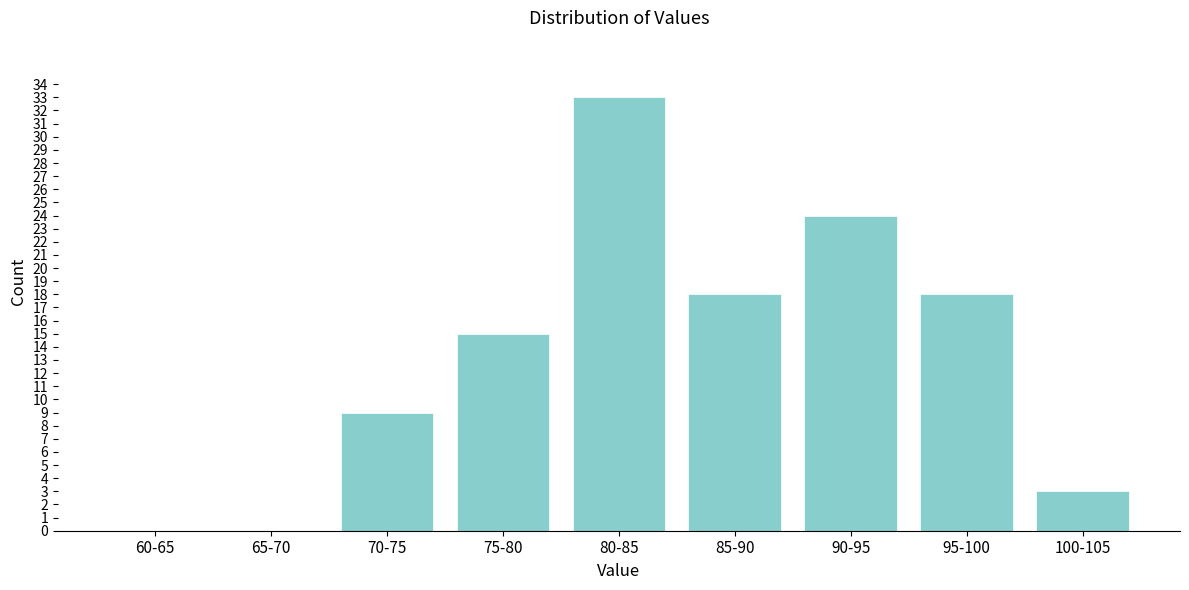

Reading left to right, list all the values displayed in this chart.

60-65=0	65-70=0	70-75=9	75-80=15	80-85=33	85-90=18	90-95=24	95-100=18	100-105=3